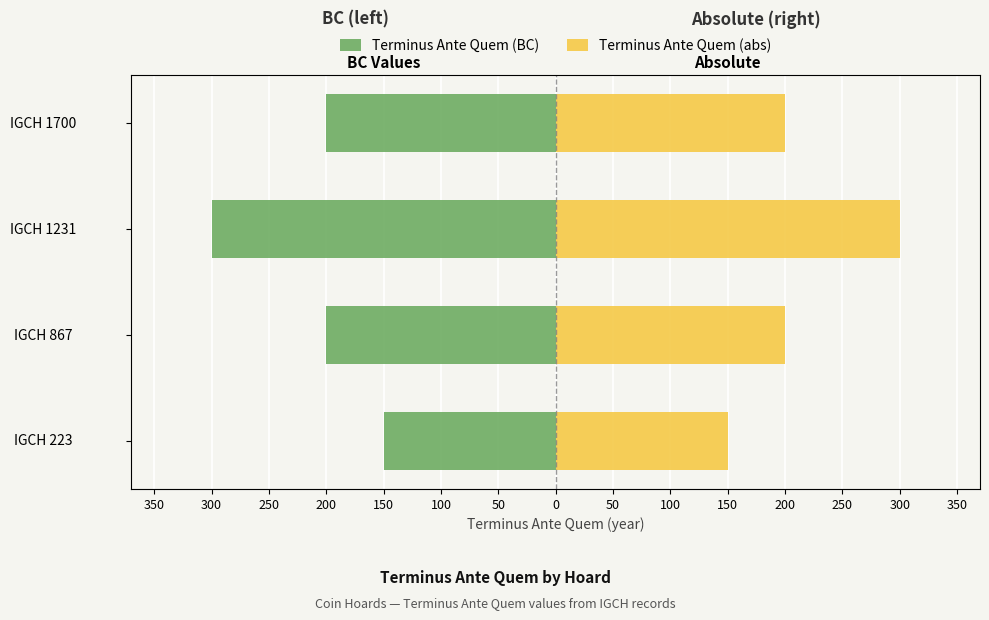

Which has a higher value, IGCH 223 or IGCH 1700?

IGCH 223